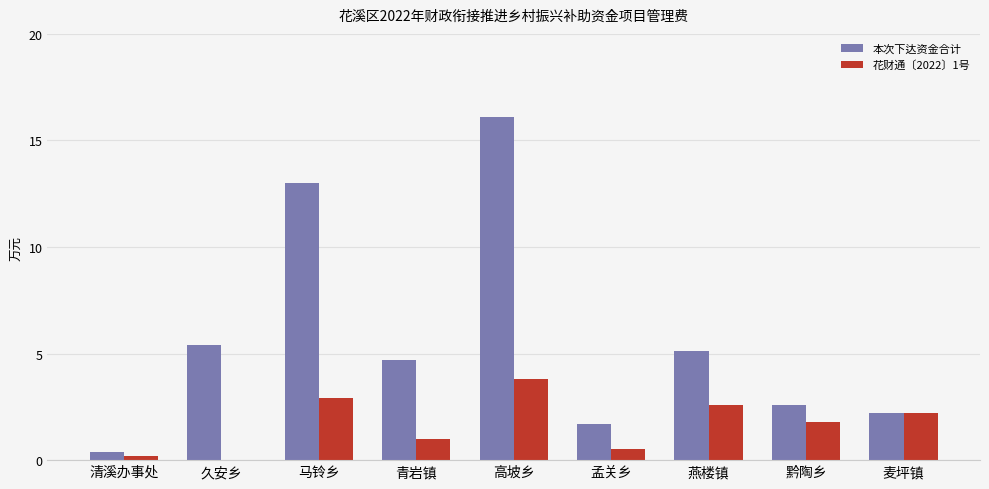

The value of 本次下达资金合计 at 孟关乡 is 2.8. True or false?

False